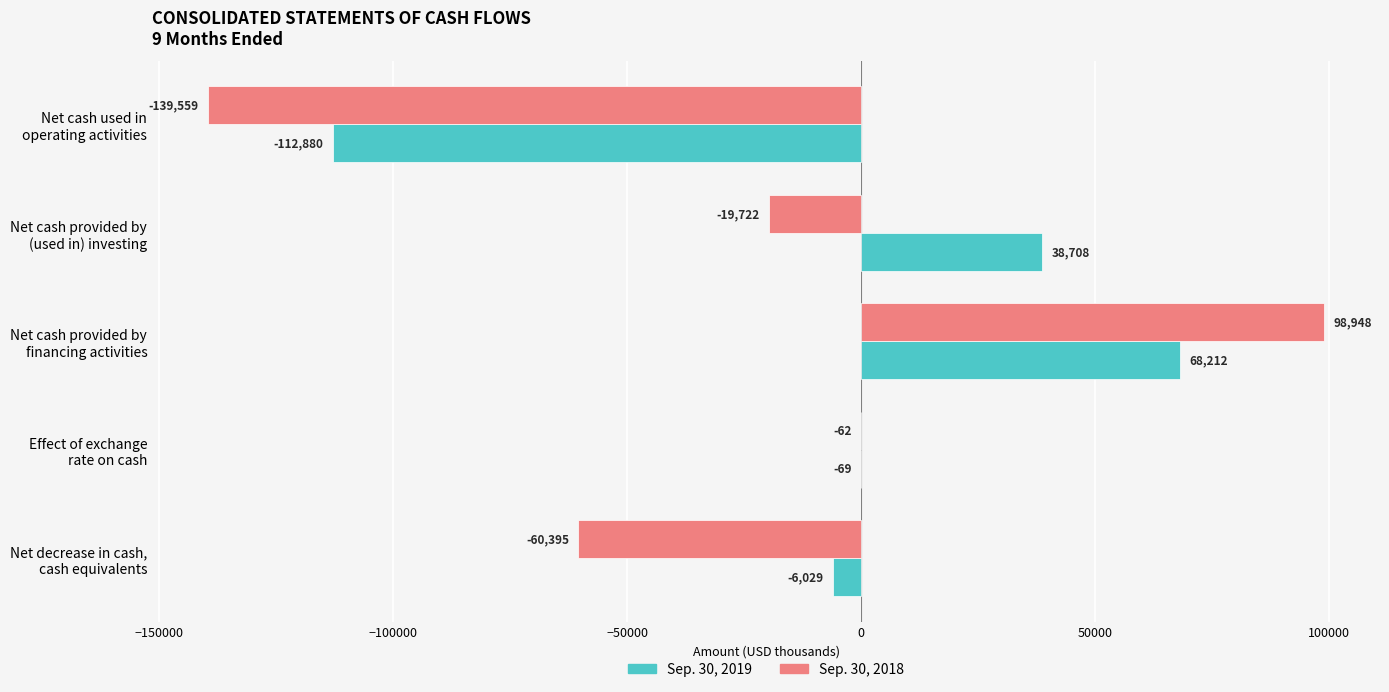

Which series has the largest total across all categories?

Sep. 30, 2019